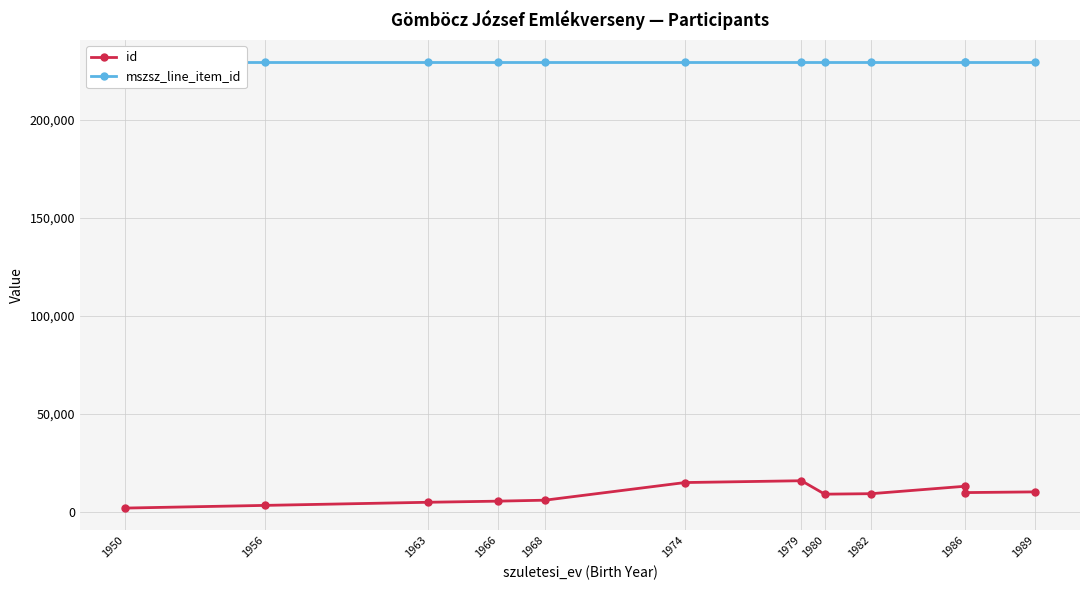

True or false: mszsz_line_item_id and id cross at least once.

False